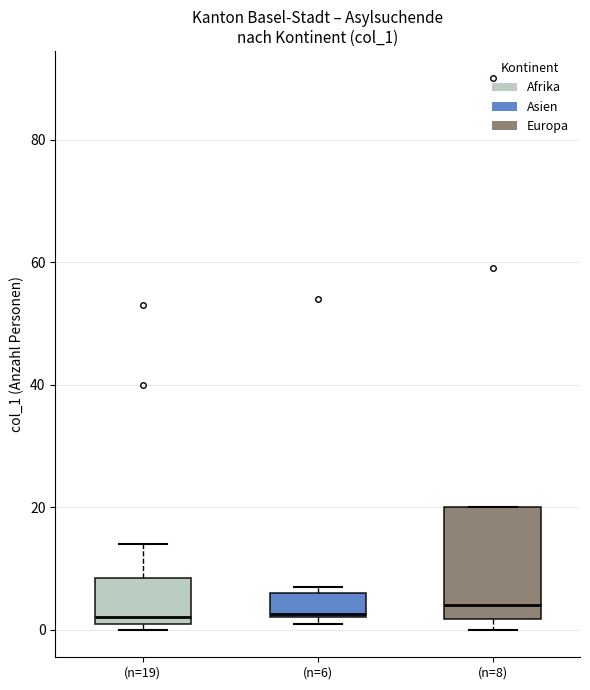

Reading left to right, read every box against the y-axis: the position of its median line, the range the box covers, and the ends of its whiskers. The values are not printed on the chart, so give them approximately, as read against the axis.

(n=19): median 2 (just above the box's lower edge), box 2 to 8, whiskers 0 to 14
(n=6): median 2, box 2 to 6, whiskers 2 (just below the box's lower edge) to 8
(n=8): median 4, box 2 to 20, whiskers 0 to 20